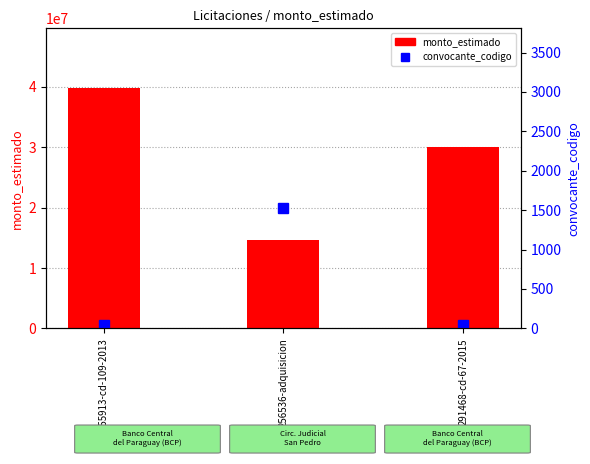

Does the chart contain stacked bars?

No